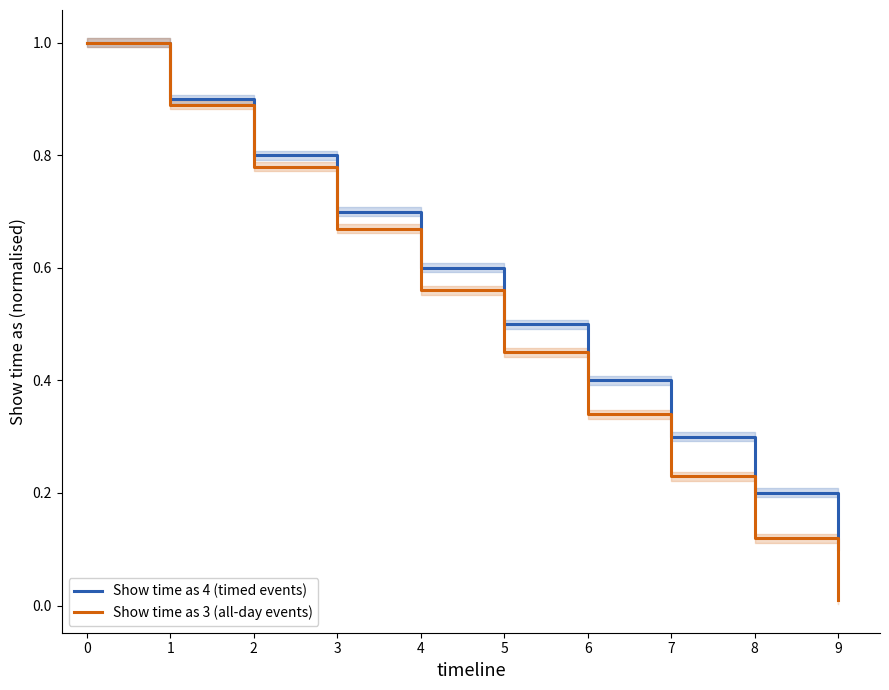

Which has a higher value, 6 or 4?

4